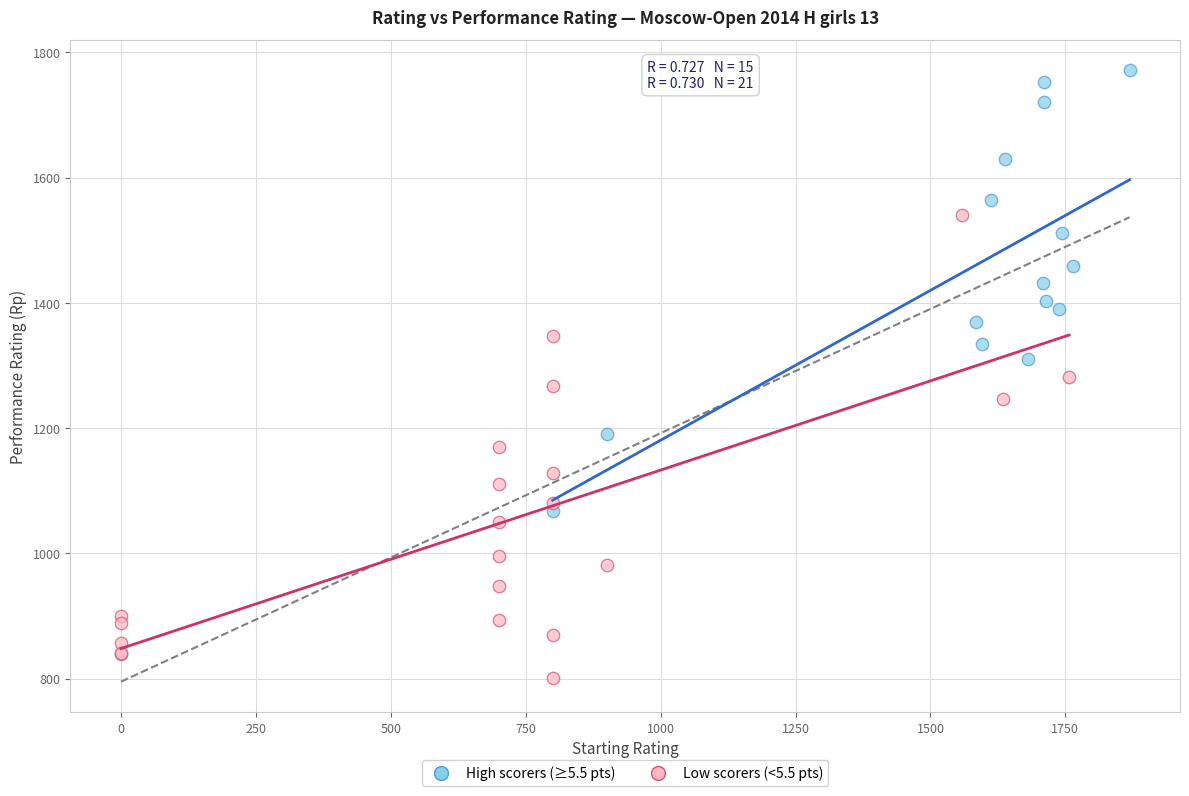

What are all the series names shown in the legend?

High scorers (≥5.5 pts), Low scorers (<5.5 pts)